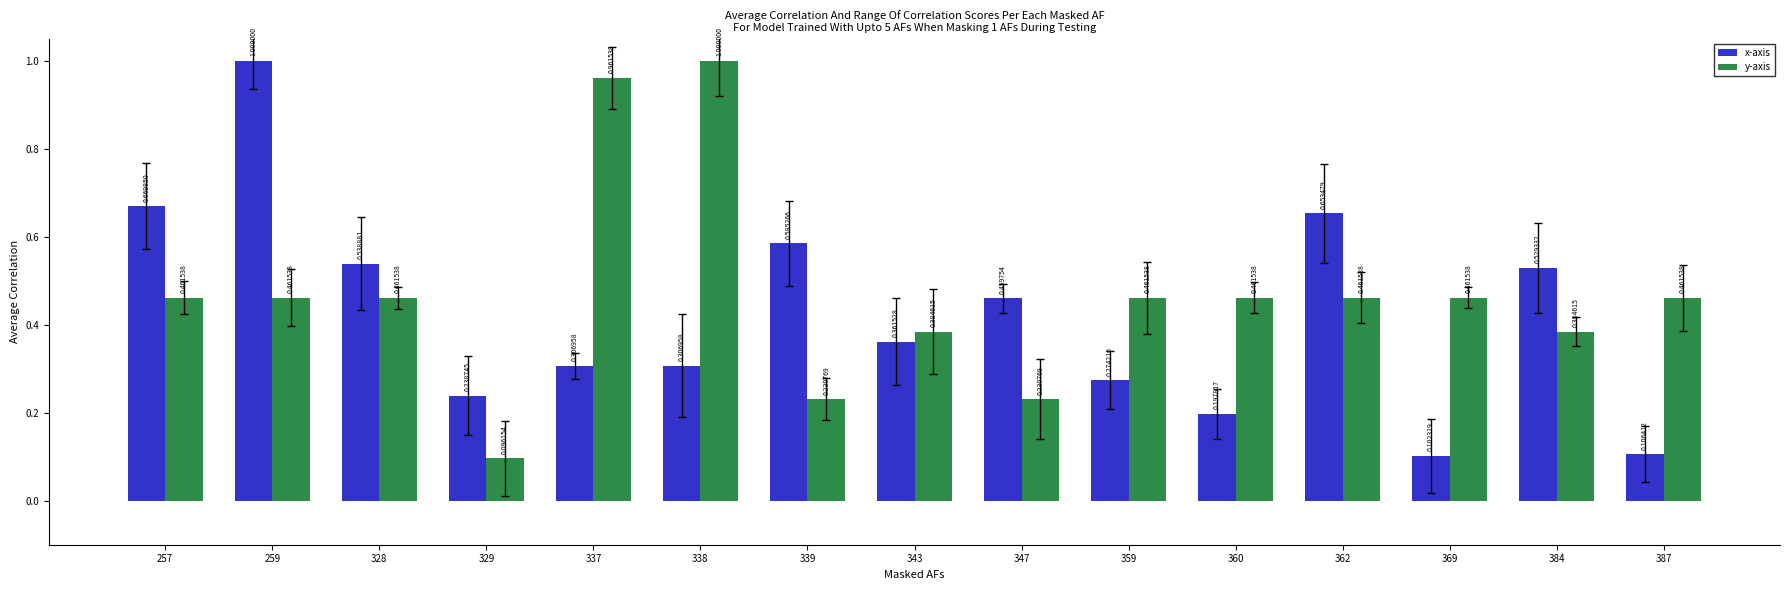

What is the difference between the maximum and minimum values in the y-axis series?

0.9